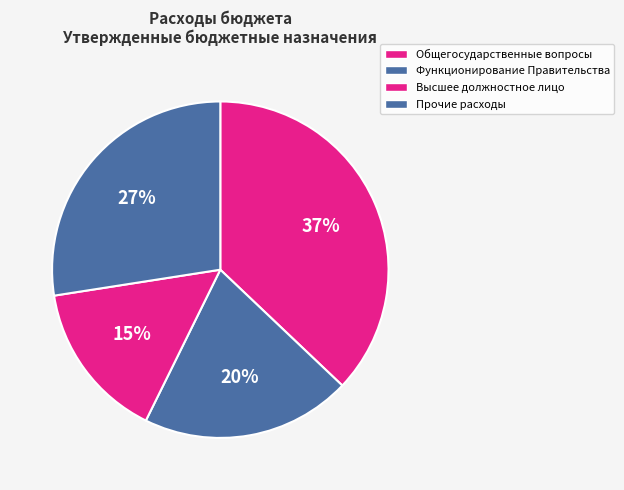

Count the number of slices in the pie.

4